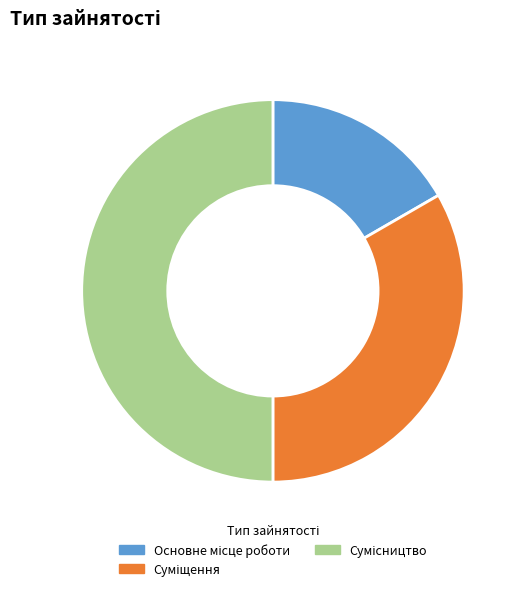

What percentage is the Сумісництво slice, to the nearest percent?

50%